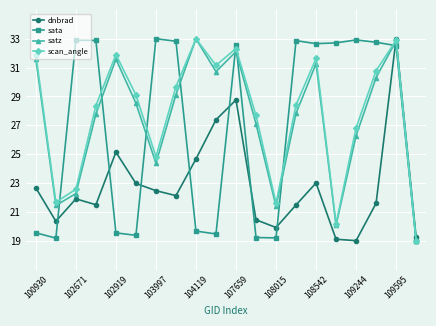

What is the greatest value displayed?

33.0